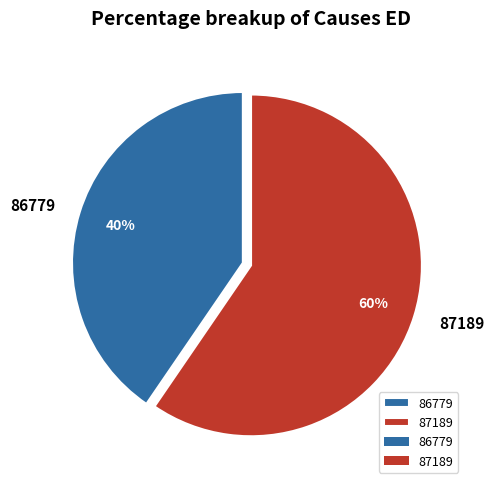

Rank the categories by value from lowest to highest.

86779, 87189